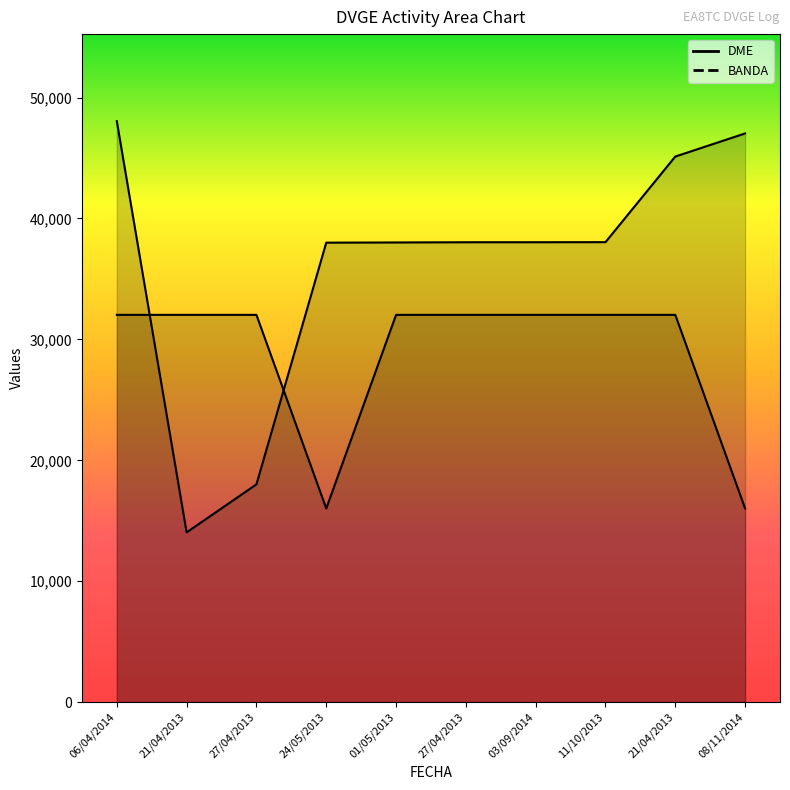

At which category is the sum across all series the highest?

06/04/2014